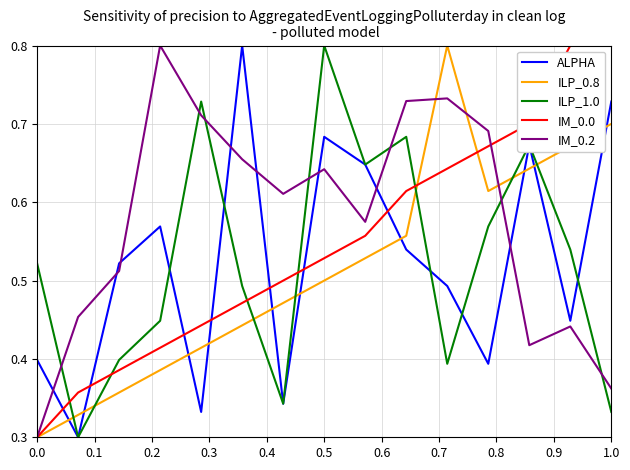

True or false: ILP_0.8 has more than 0 points higher than both neighbors.

True